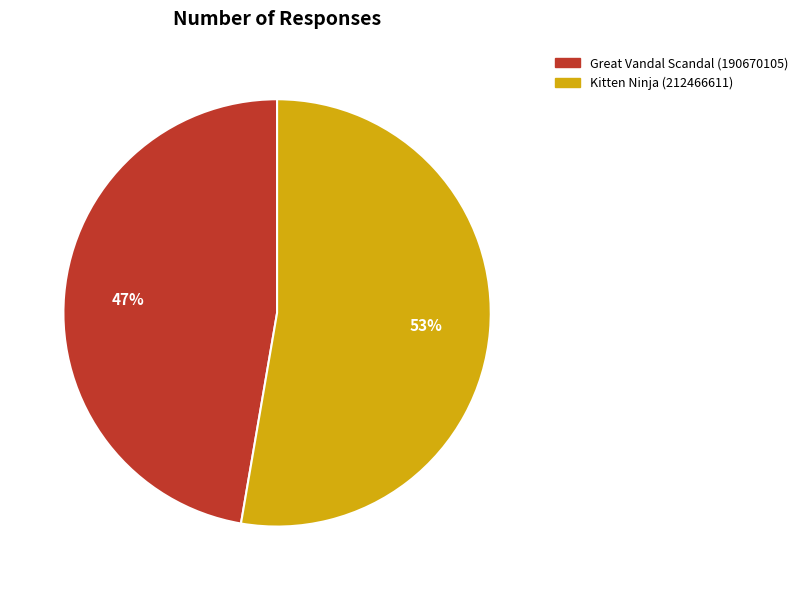

To the nearest percent, what percentage of the pie is Great Vandal Scandal (190670105)?

47%